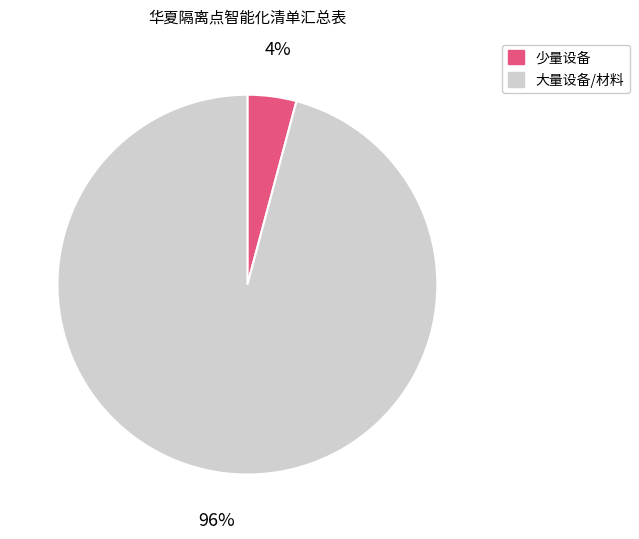

How many segments does this pie chart have?

2